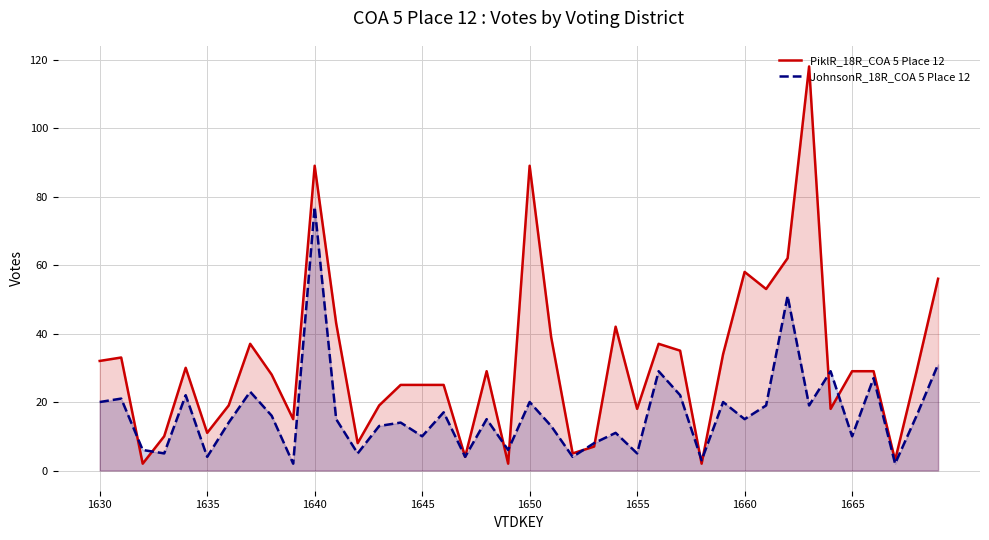

Which series has the widest spread of values?

PiklR_18R_COA 5 Place 12